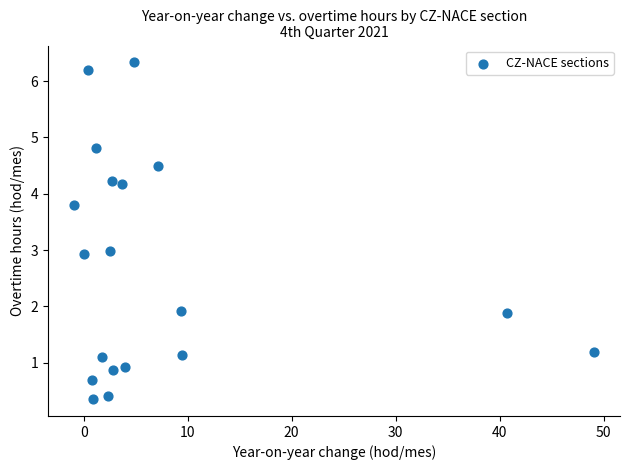

What is the range of X values (max minus min)?

50.0